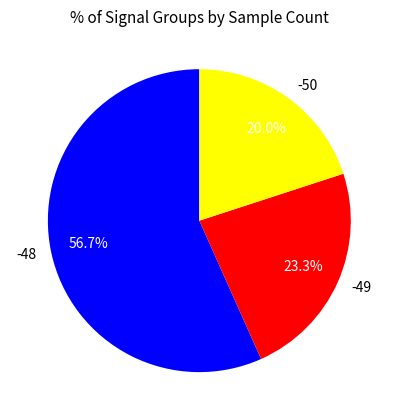

Which slice is the smallest?

-50